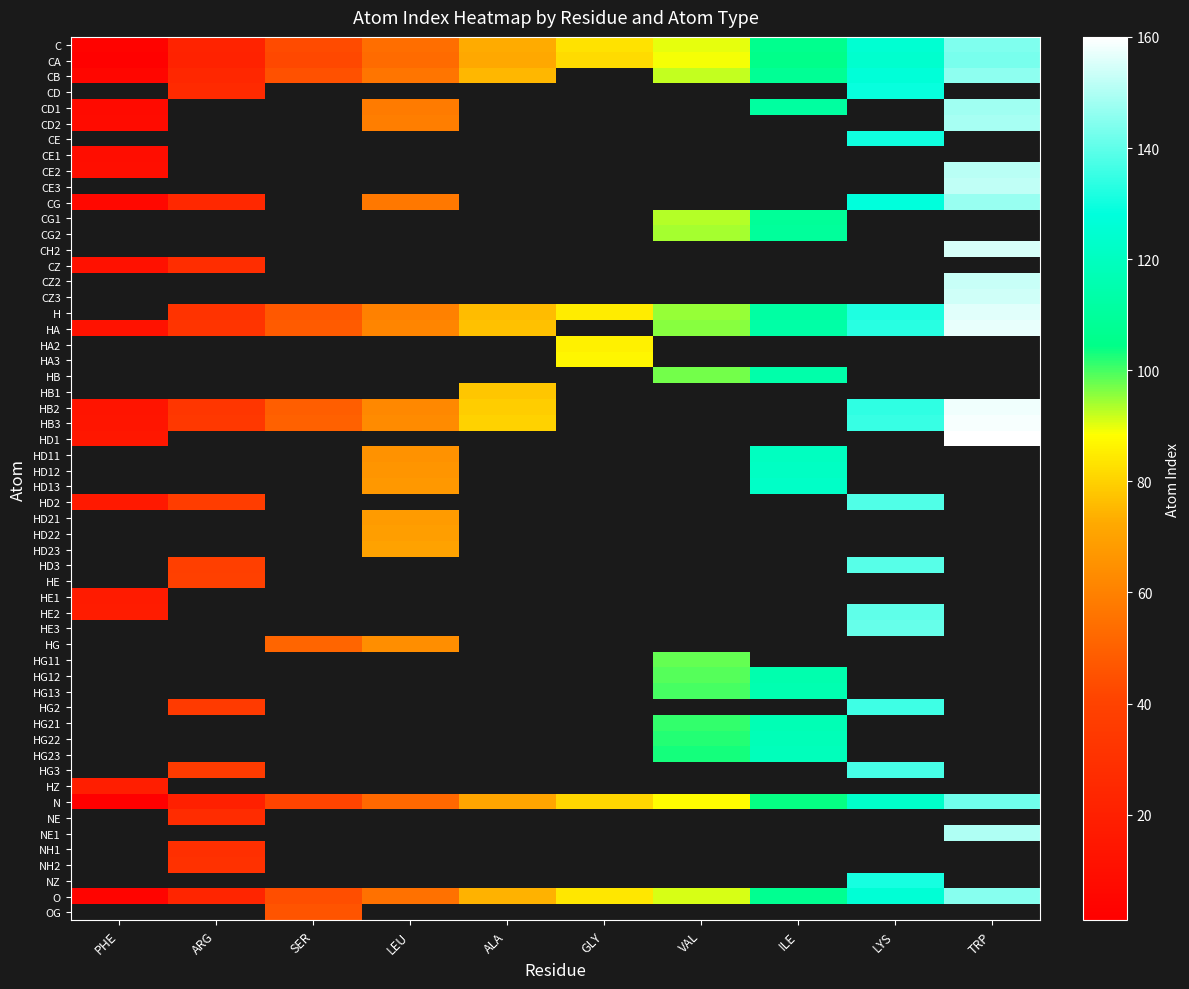

What is the sum of the ILE values at HE1 and CD1?

111